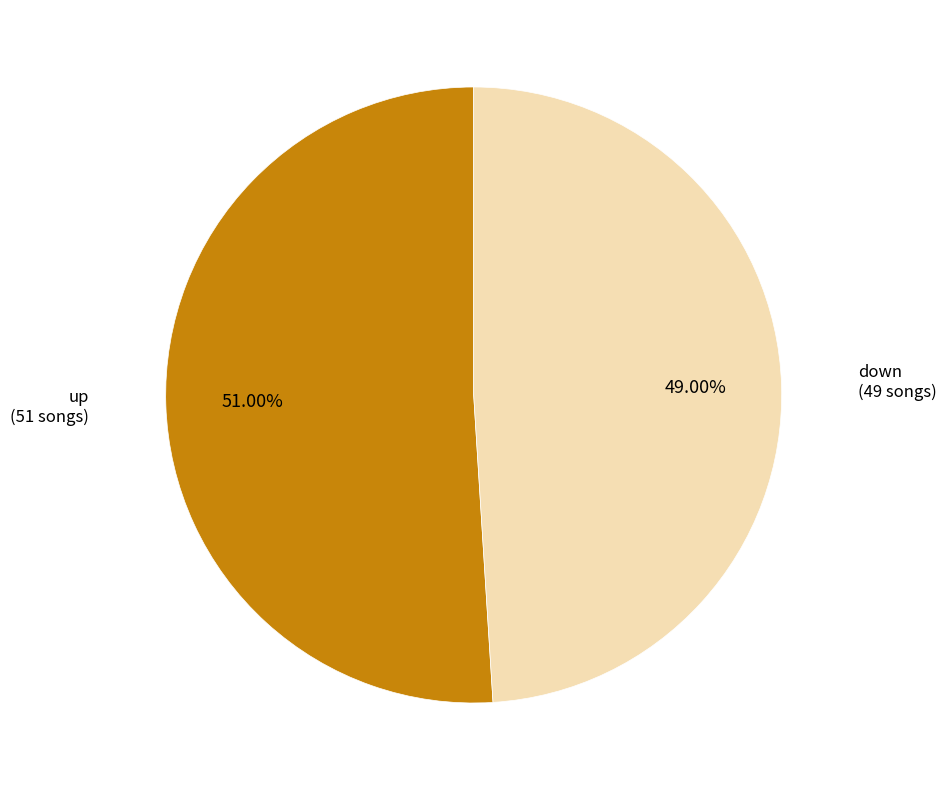

To the nearest percent, what is the difference between the largest and smallest slice percentages?

2%